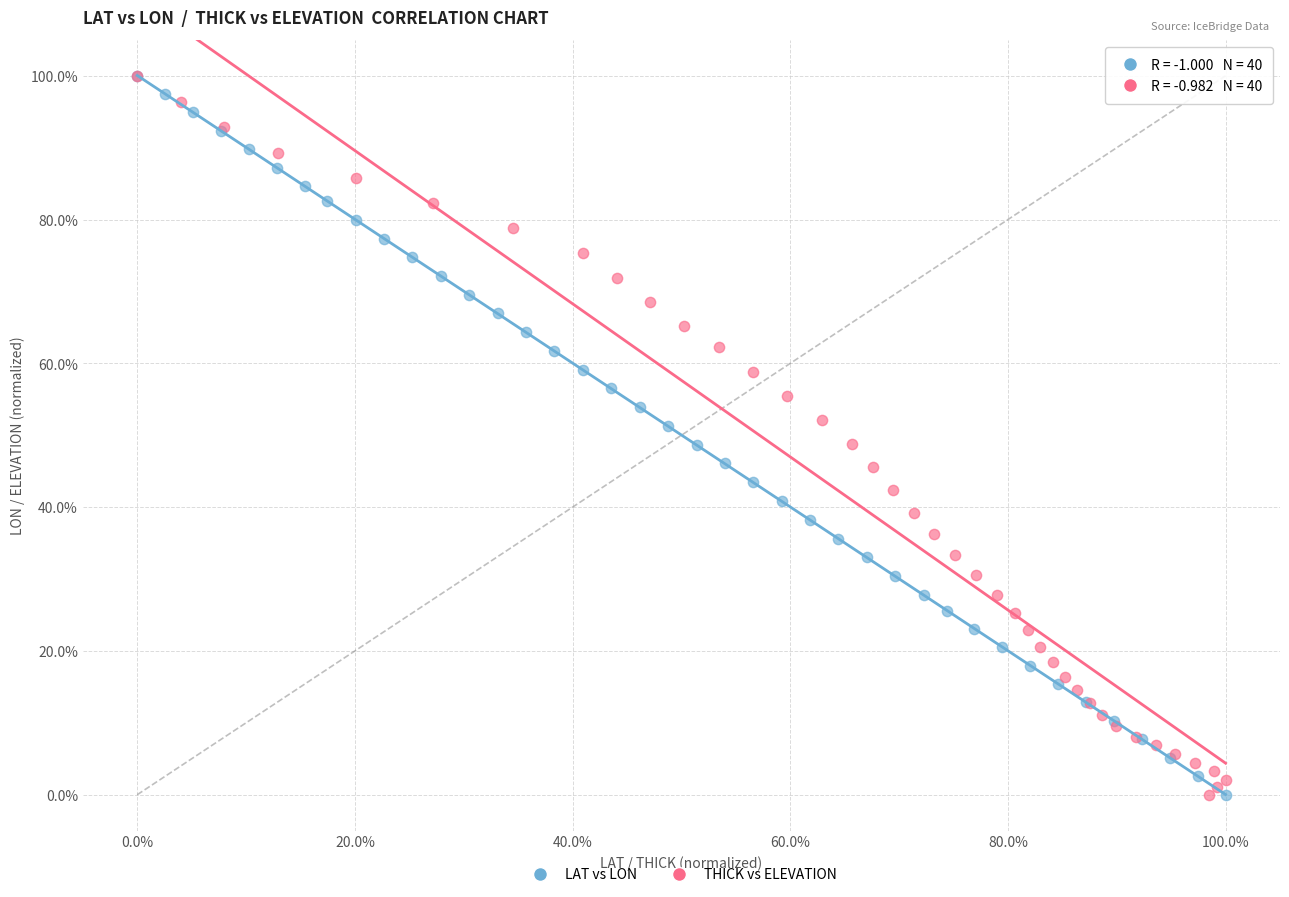

What are all the series names shown in the legend?

LAT vs LON, THICK vs ELEVATION